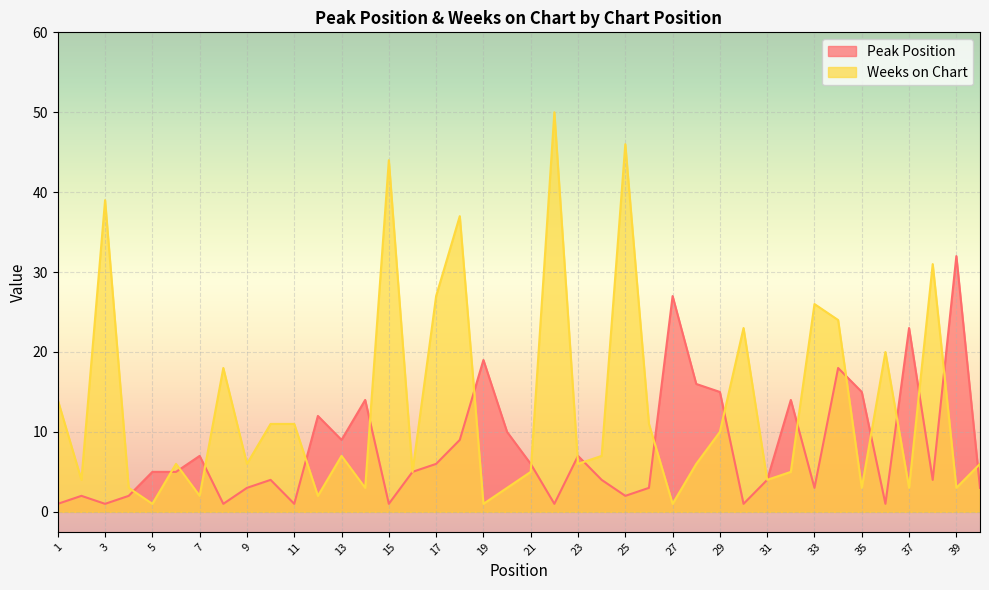

What value does the Weeks on Chart series have at 36?

20